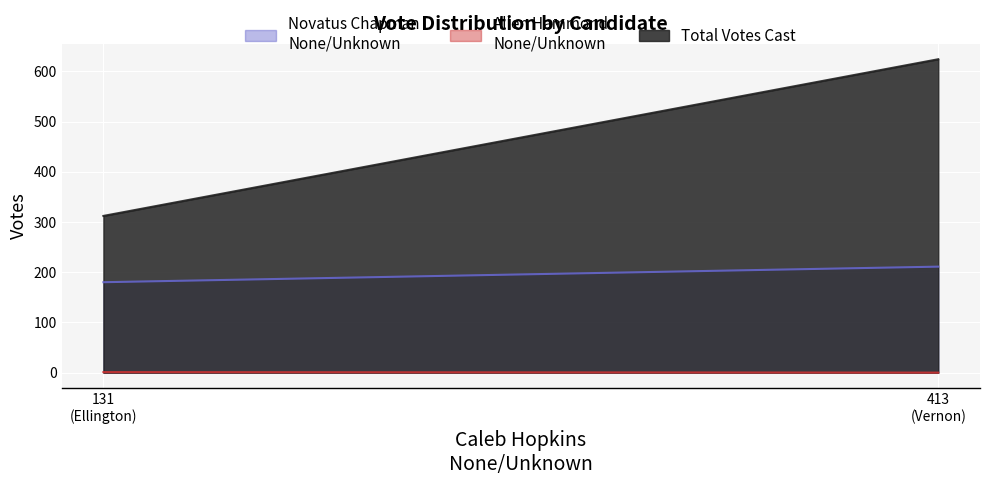

Does the chart display data point markers on the line(s)?

No